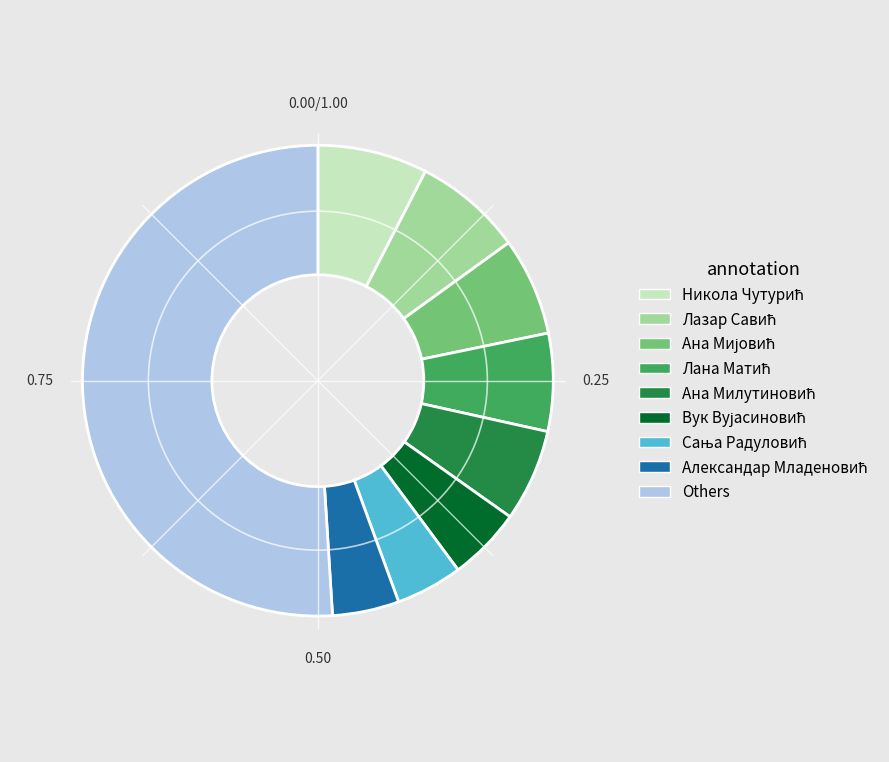

Which slice is the largest?

Others